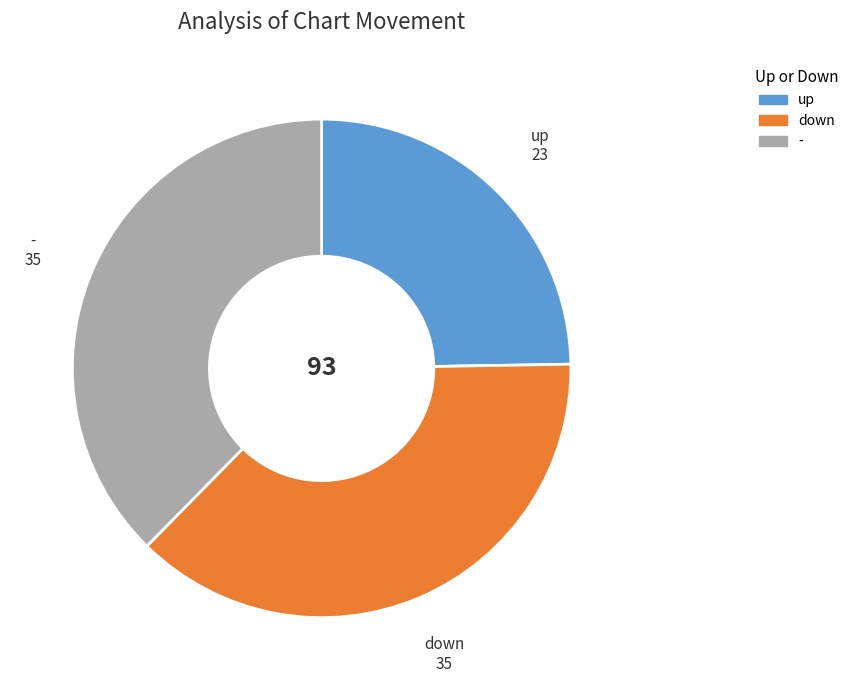

True or false: - accounts for 49% of the total.

False